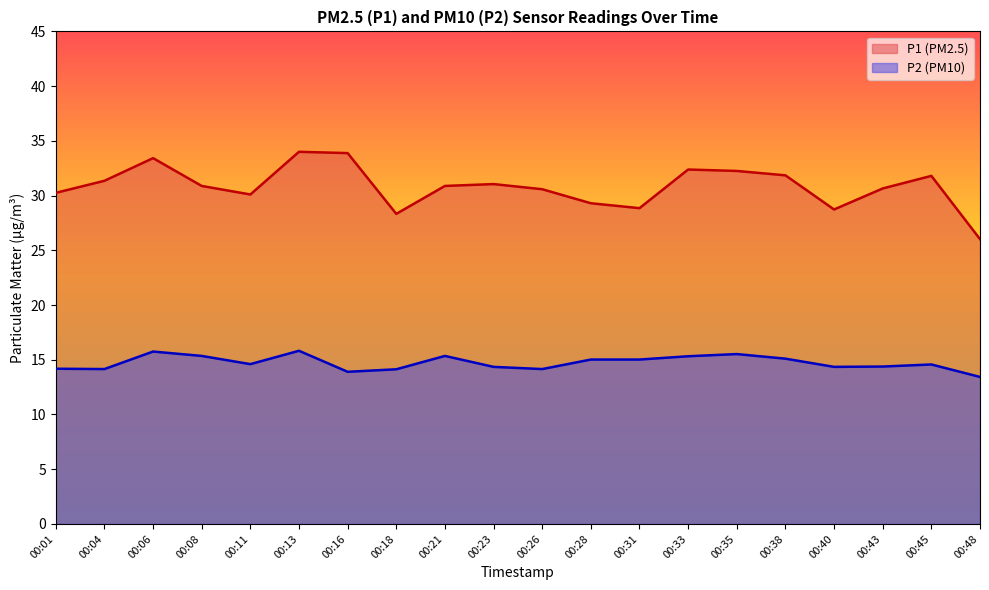

What are all the series names shown in the legend?

P1 (PM2.5), P2 (PM10)